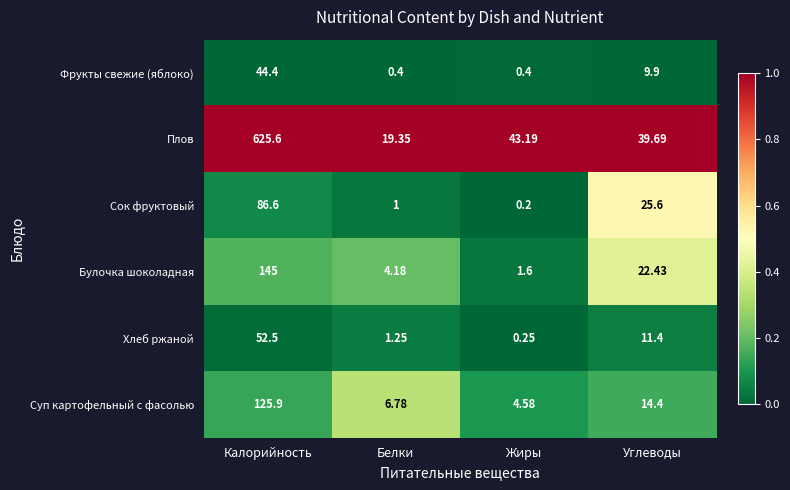

At which category is the sum across all series the highest?

Калорийность